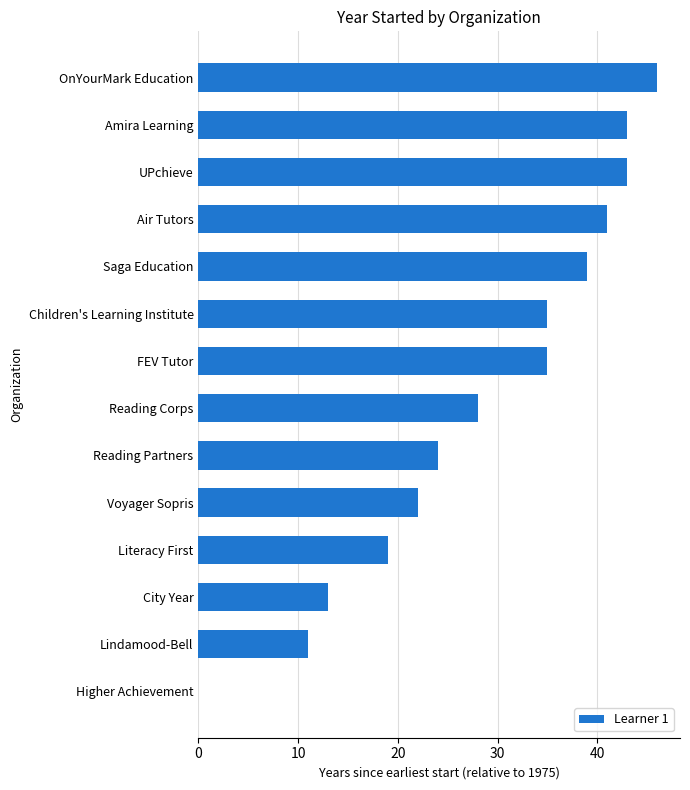

What value does the data have at Reading Partners?

24